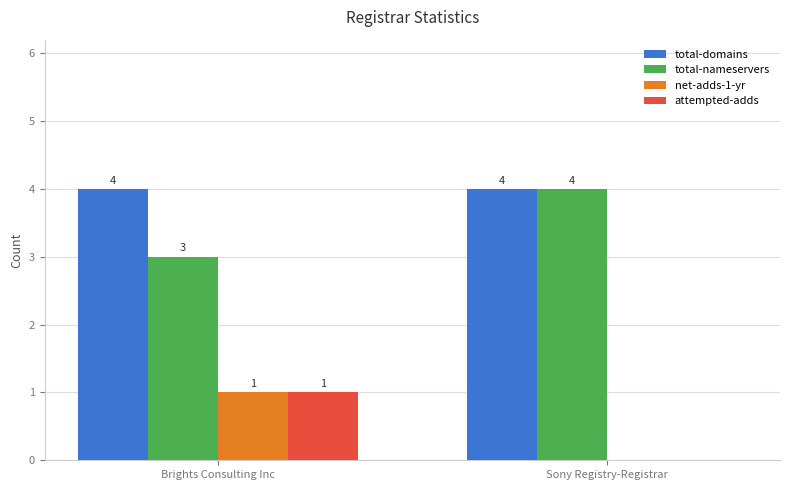

What is the spread (max minus min) of values at Sony Registry-Registrar?

4